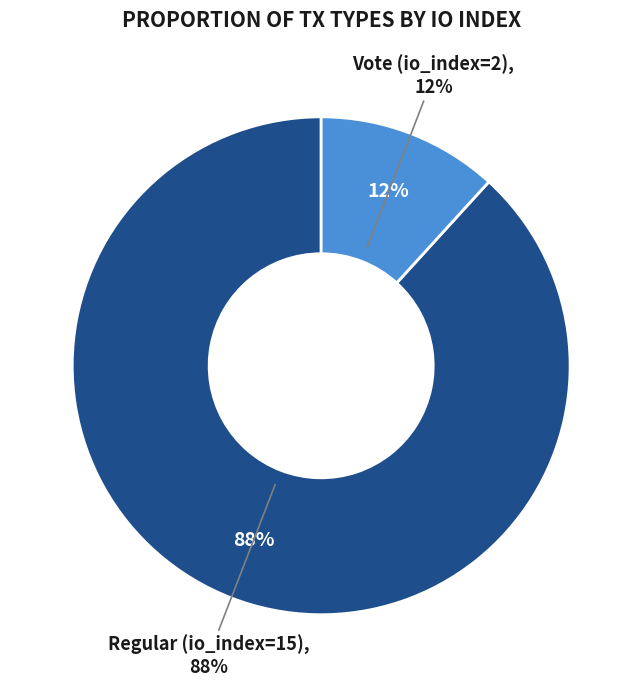

Combined, do Regular (io_index=15) and Vote (io_index=2) account for over 50%?

Yes